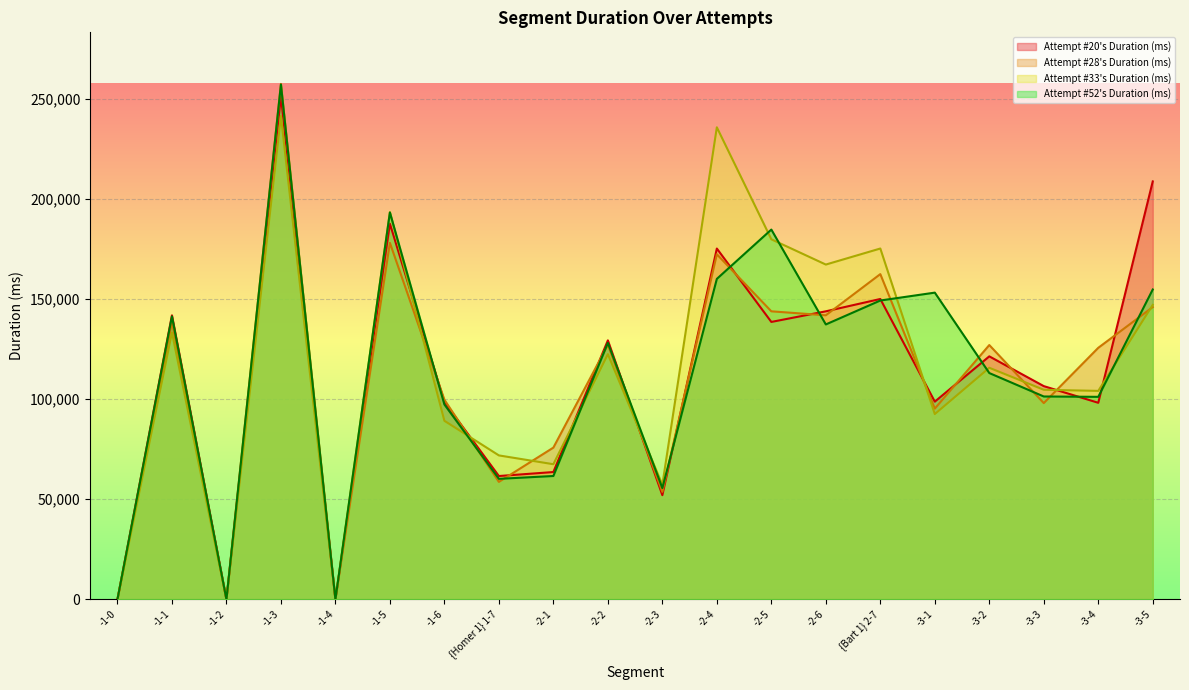

Which category has the highest value across all series?

-1-3